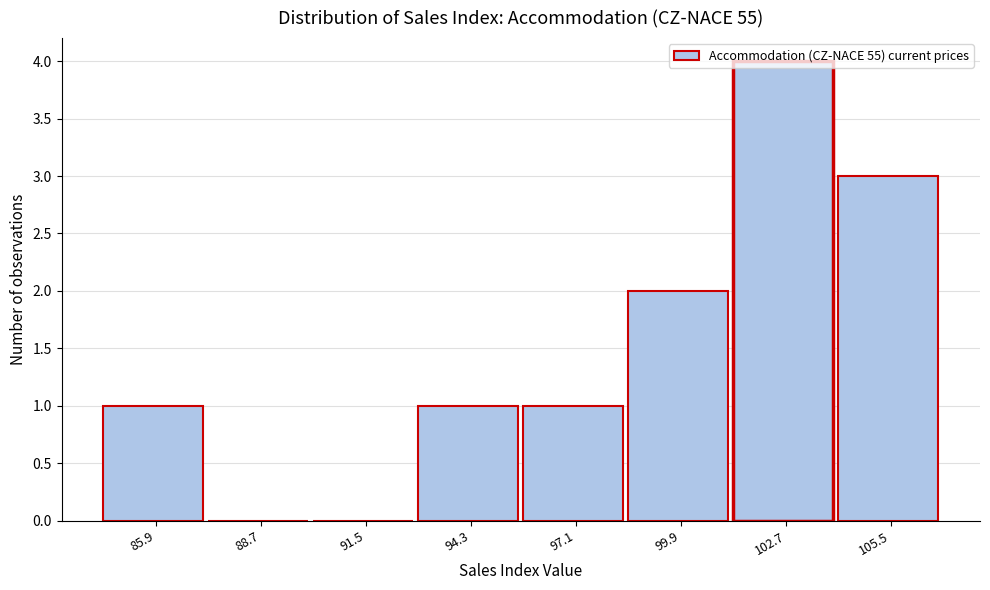

Which has a higher value, 97.1 or 102.7?

102.7